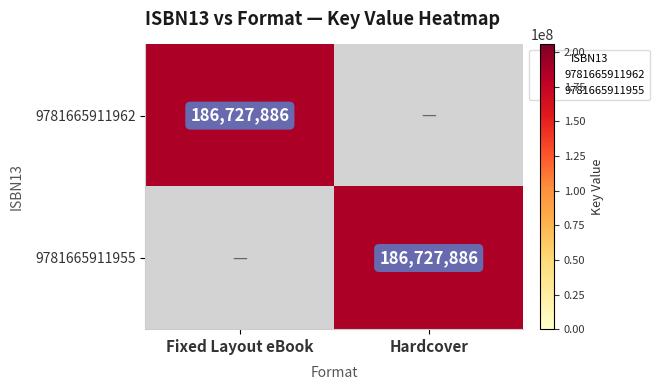

At which label does 9781665911955 reach its peak?

Hardcover